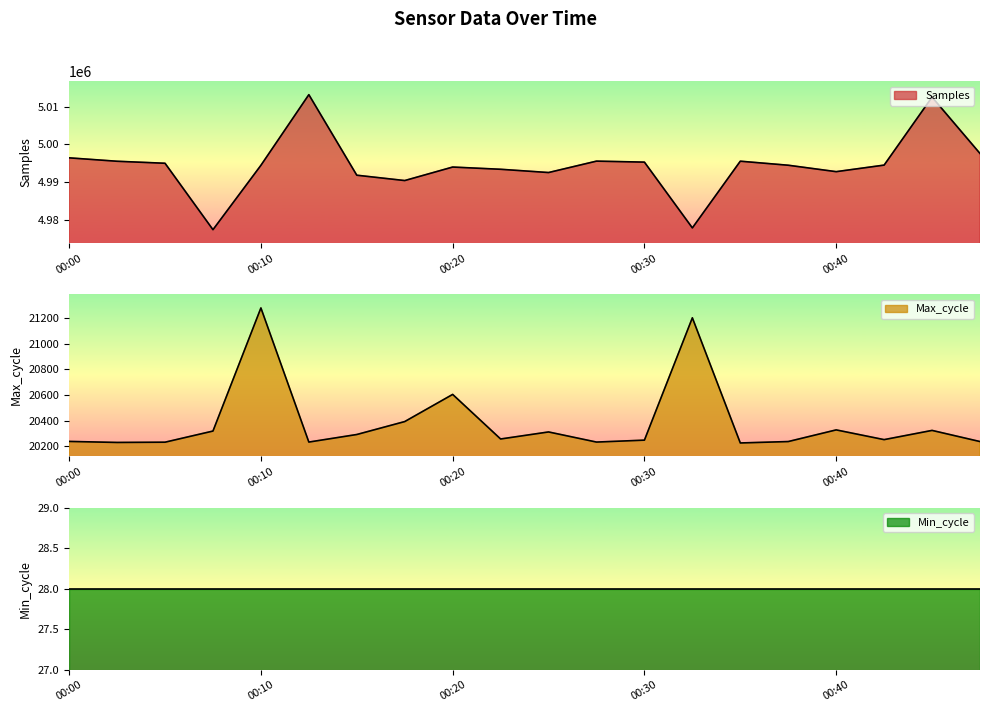

What is the sum of all Max_cycle values?

407679